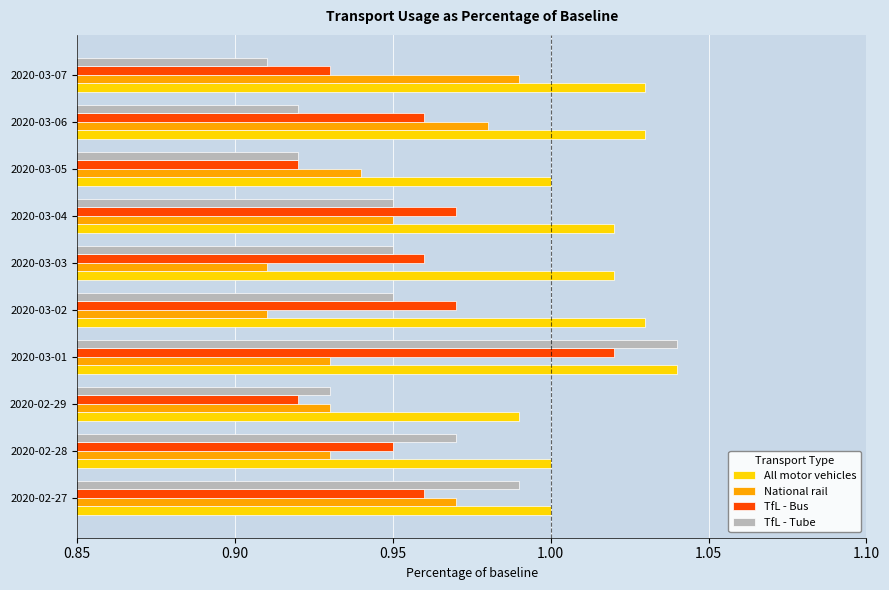

What is the sum of all National rail values?

9.4